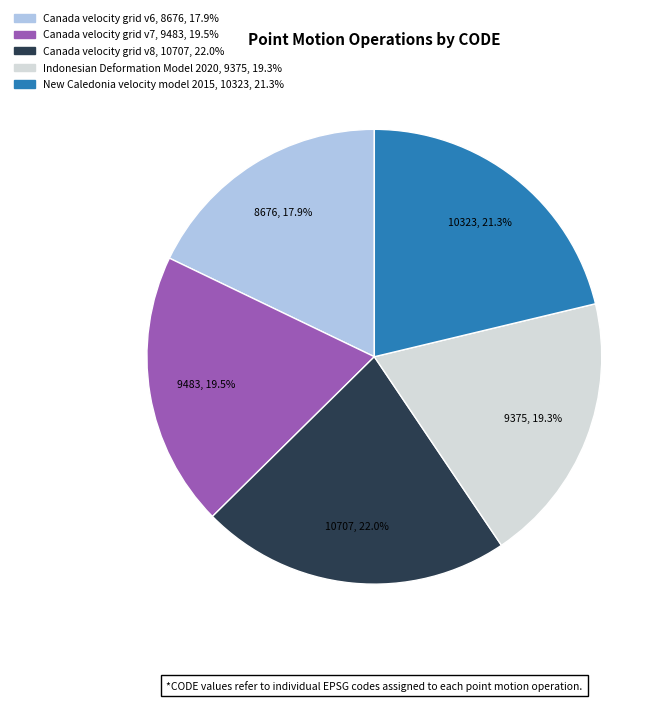

How many slices are in this pie chart?

5